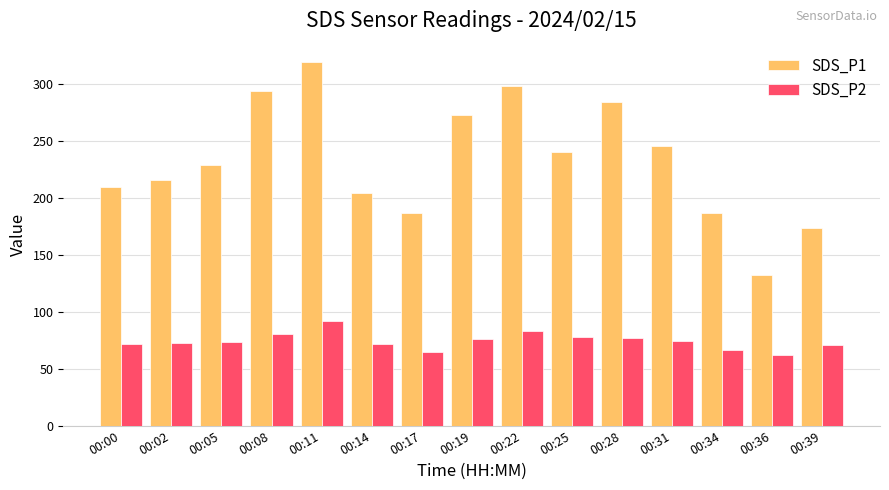

Is it true that SDS_P2 equals 54.0 at 00:08?

False